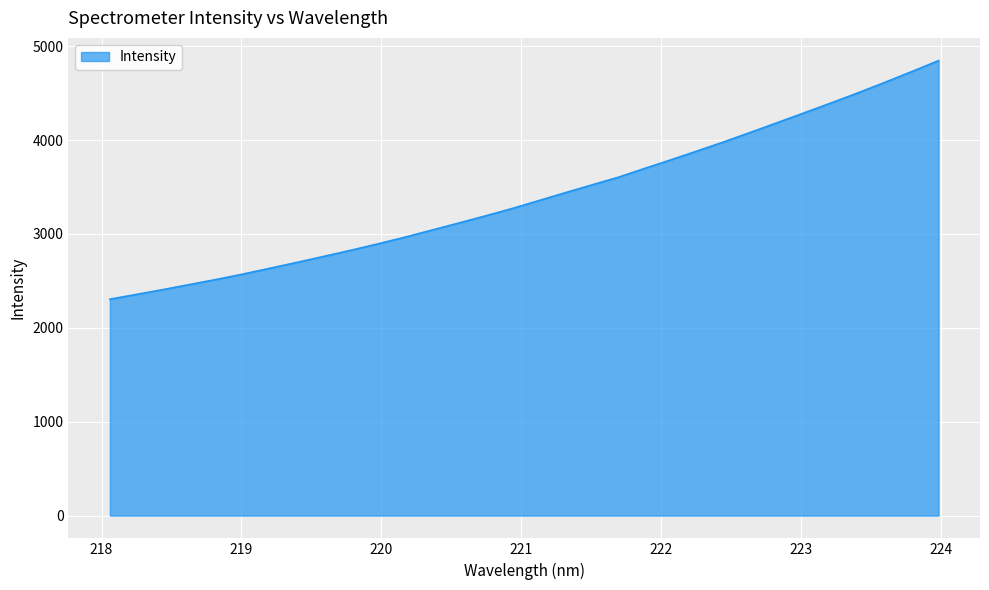

What is the maximum value shown in the chart?

4845.4